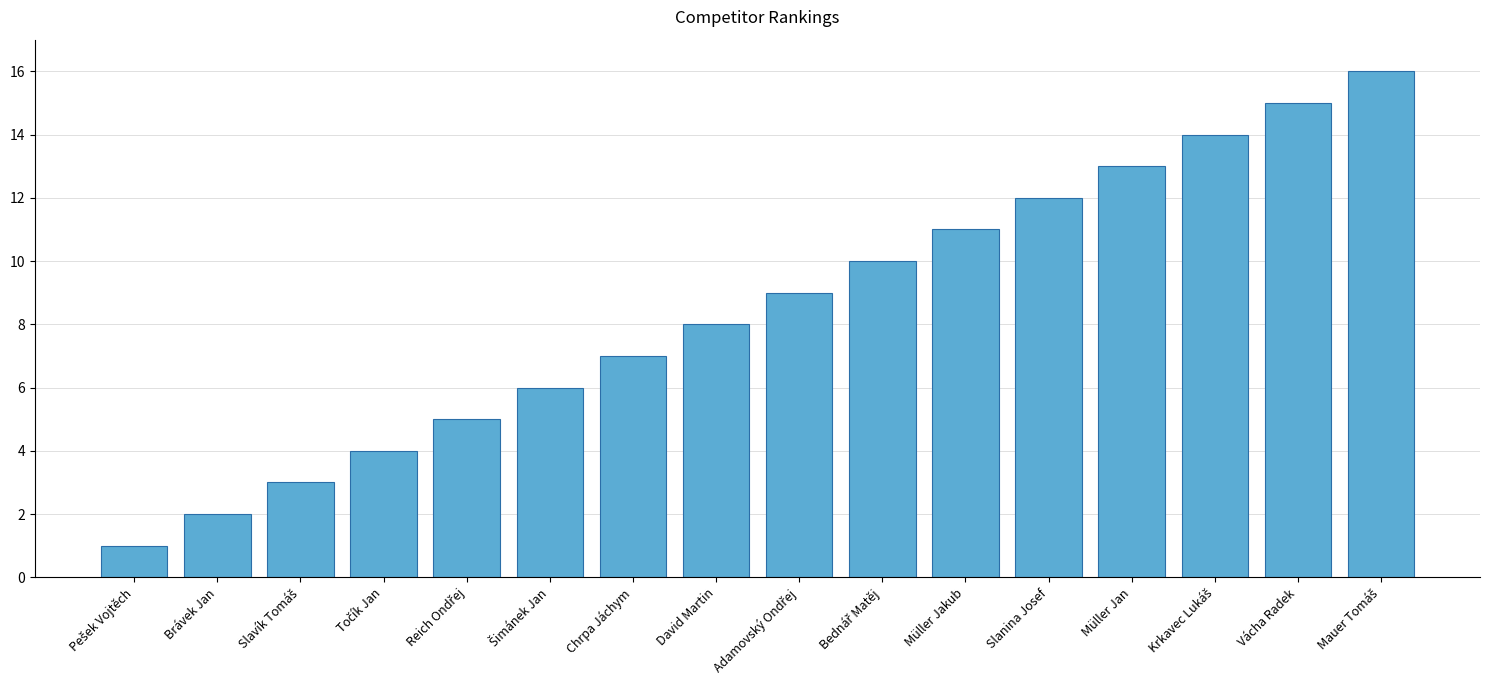

Which has a higher value, Brávek Jan or Chrpa Jáchym?

Chrpa Jáchym